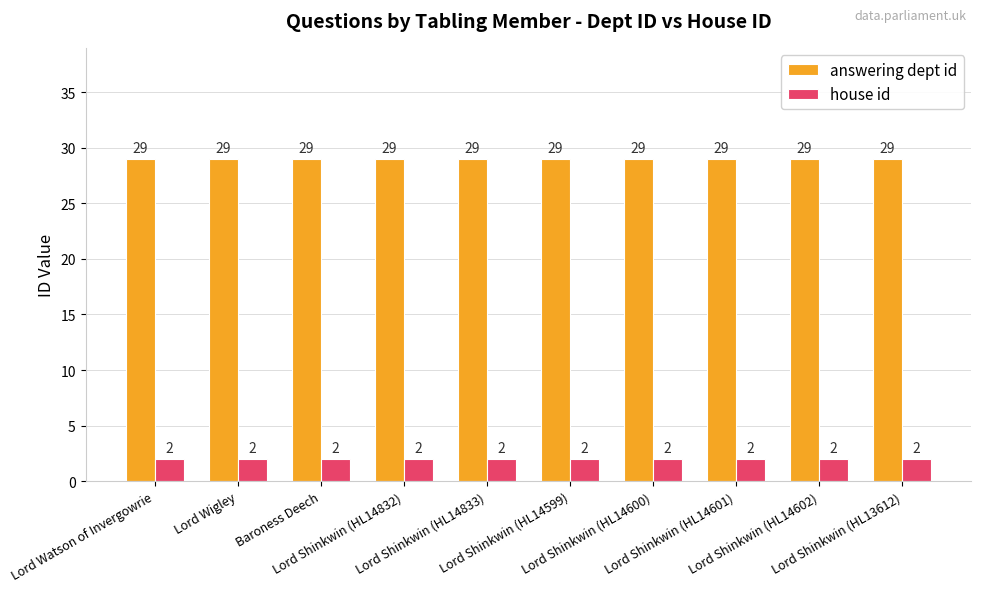

What is the average value of the house id series?

2